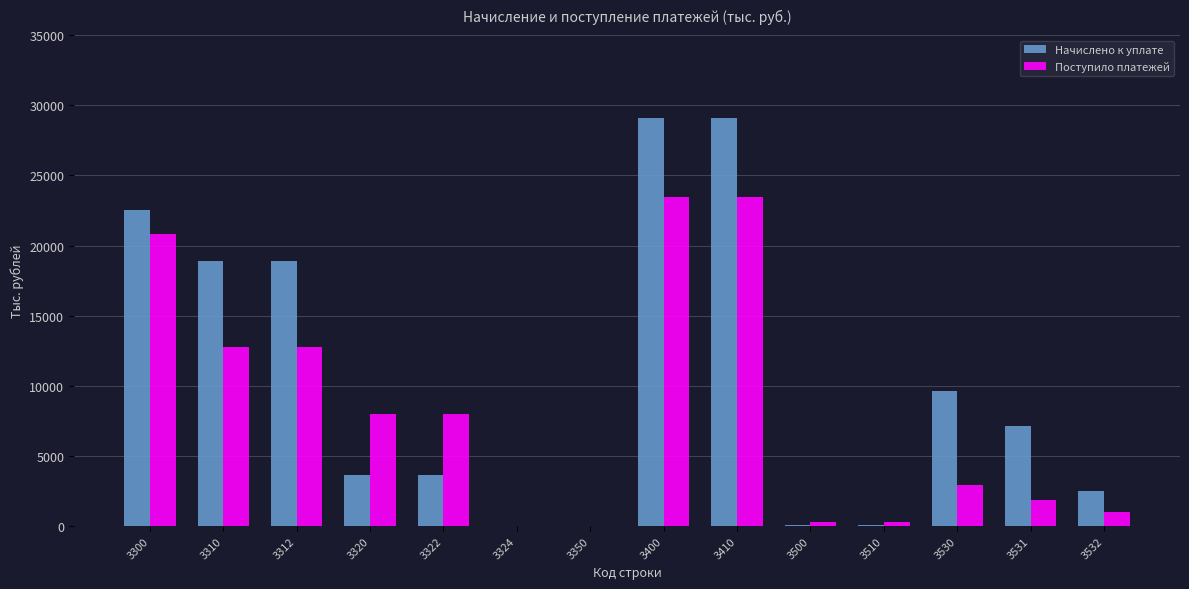

True or false: Начислено к уплате has a value of 3 at 3324.

True